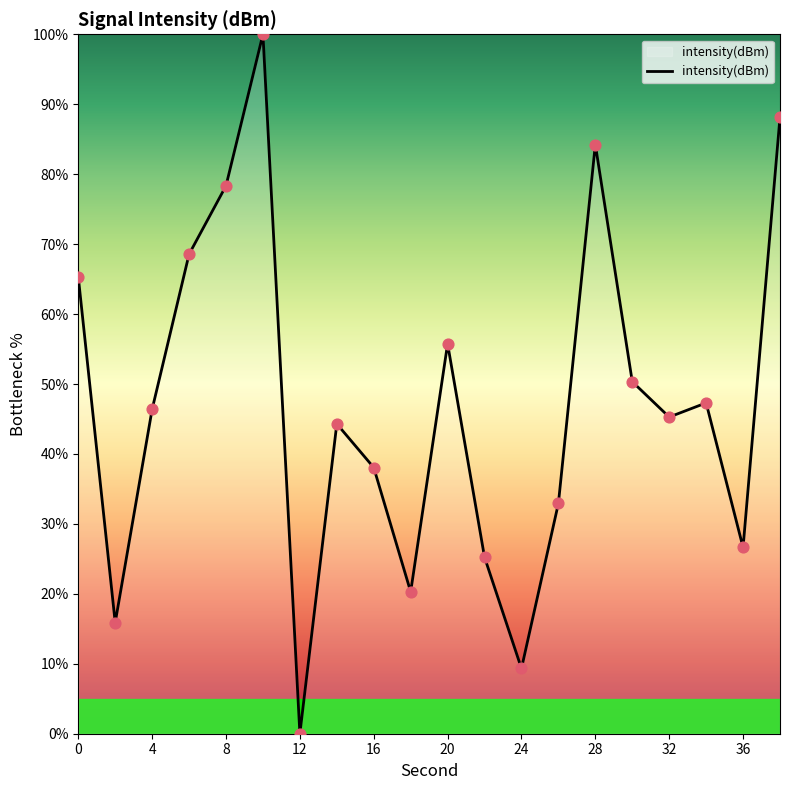

What is the greatest value displayed?

100.0